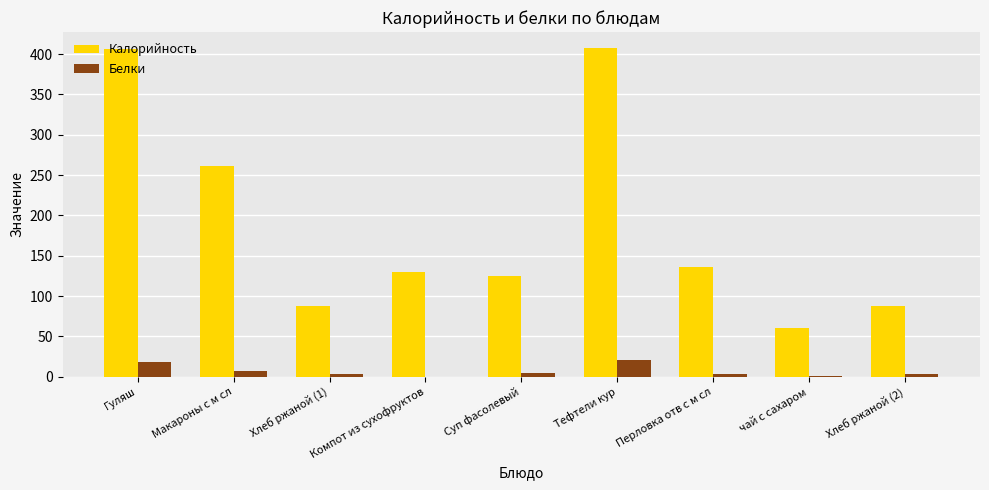

What is the total value across all series at Тефтели кур?

428.0